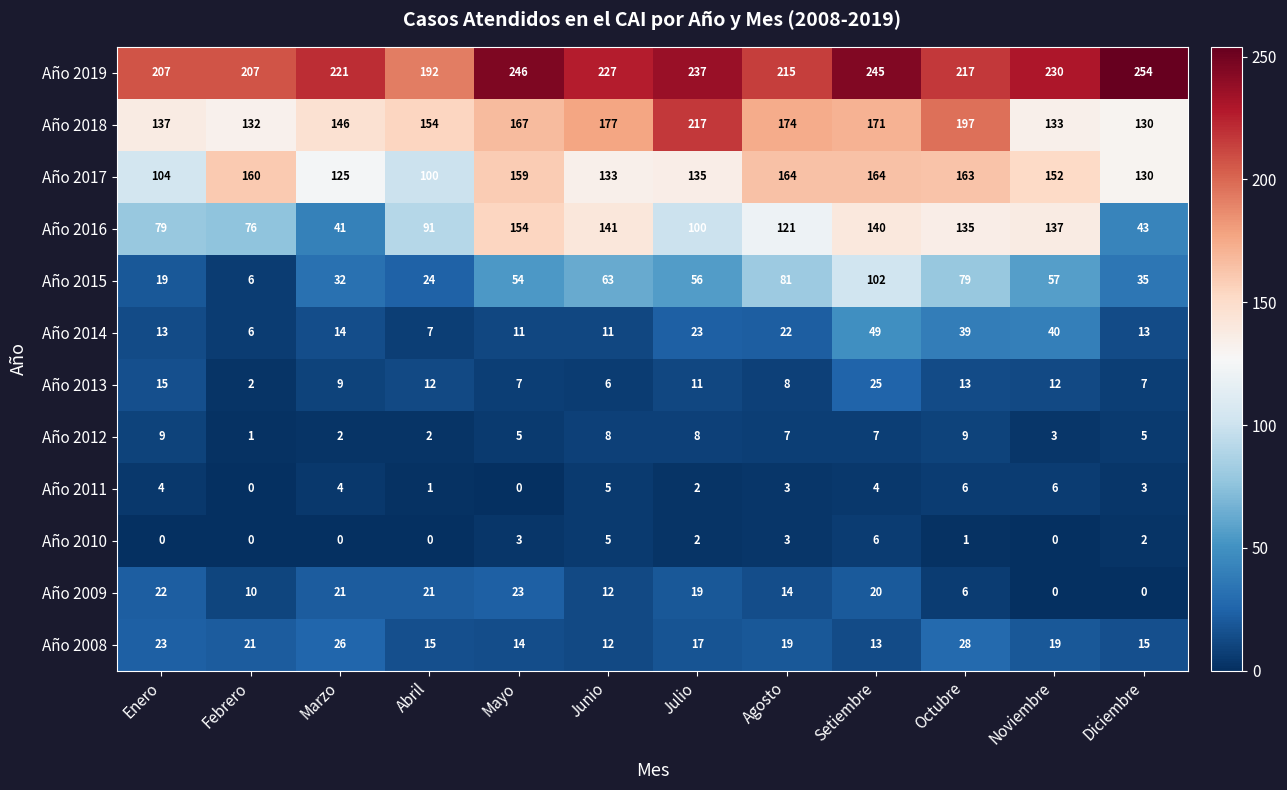

The value of Año 2010 at Mayo is 3. True or false?

True